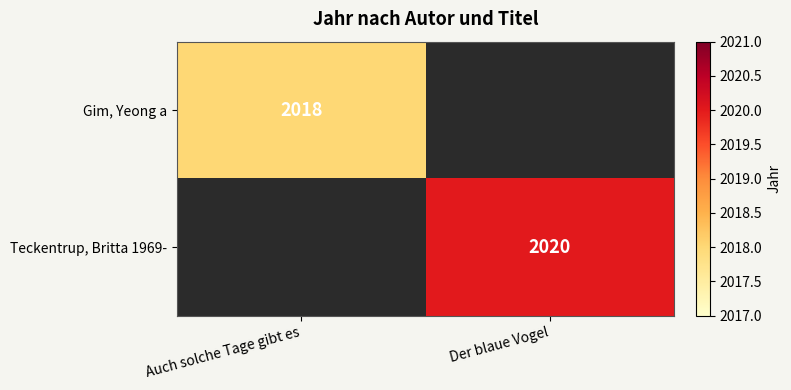

True or false: Teckentrup, Britta 1969- has a value of 1041 at Der blaue Vogel.

False